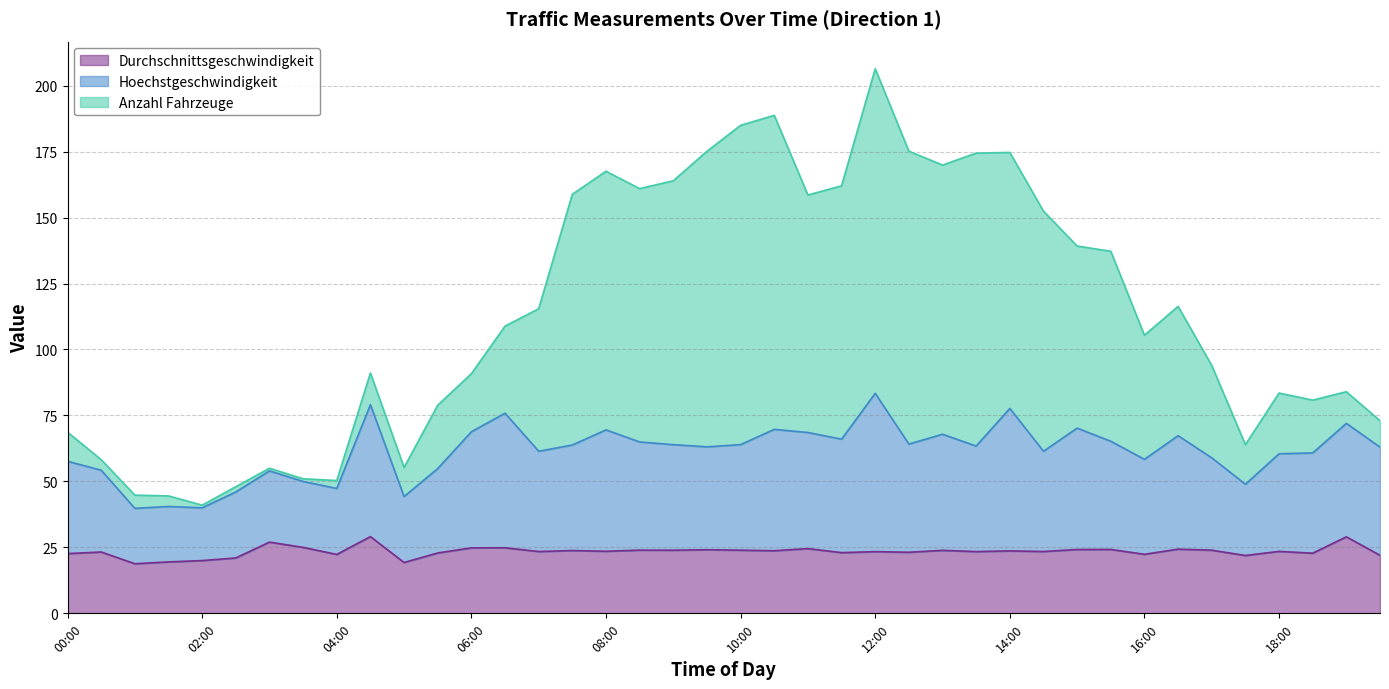

At which label is Hoechstgeschwindigkeit closest to 61?

18:30